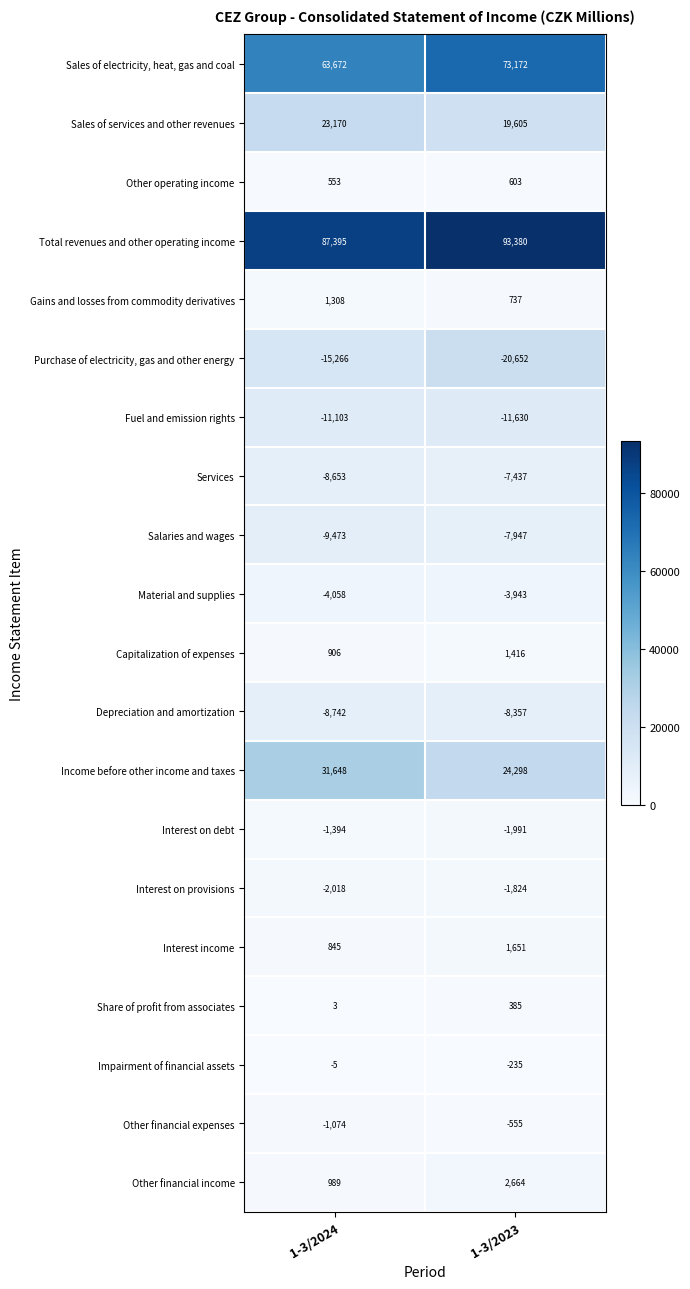

Is it true that Salaries and wages equals -7947 at 1-3/2023?

True